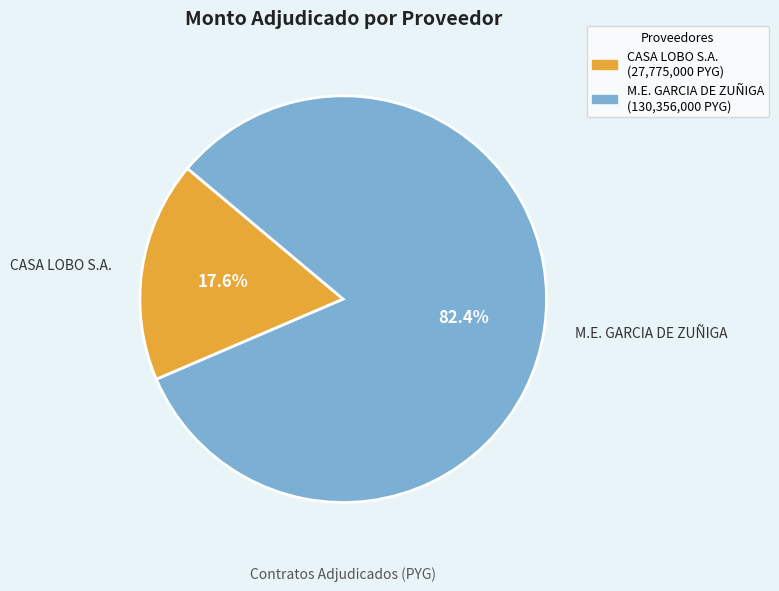

To the nearest percent, what is the difference between the largest and smallest slice percentages?

65%